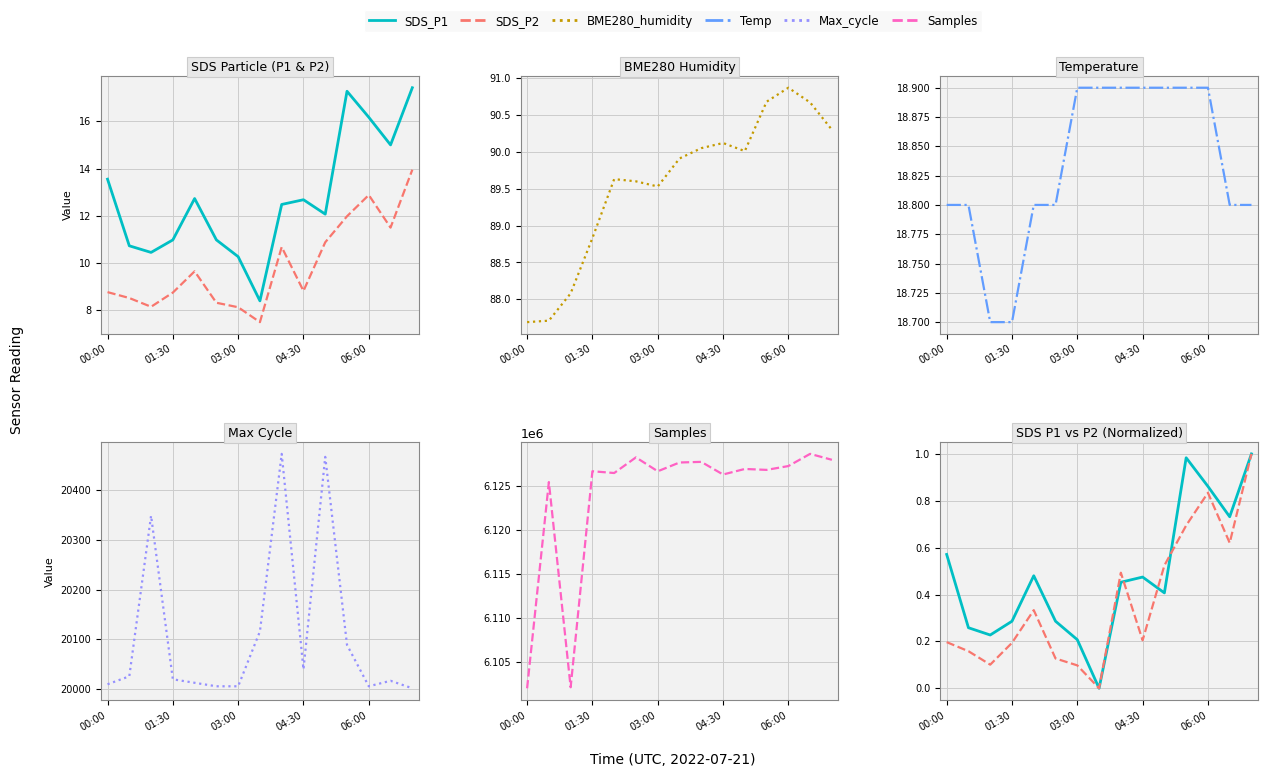

Is it true that SDS_P1 equals 0.3 at 14?

False